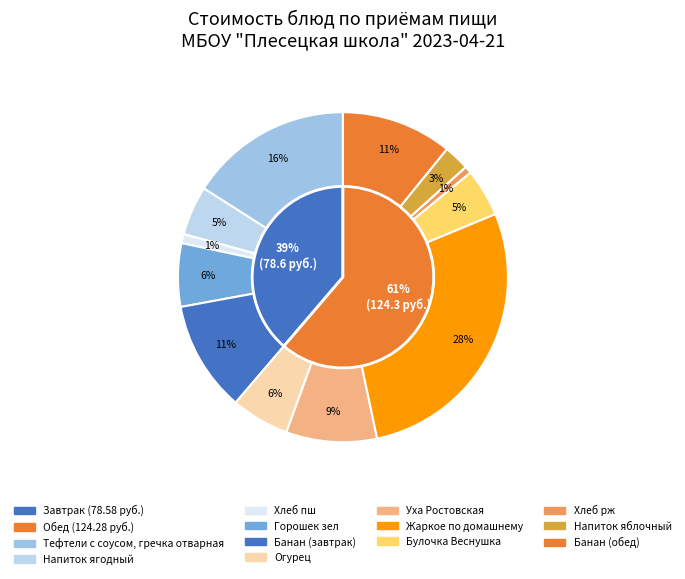

To the nearest percent, what is the combined percentage of Банан (завтрак) and Напиток яблочный?

13%